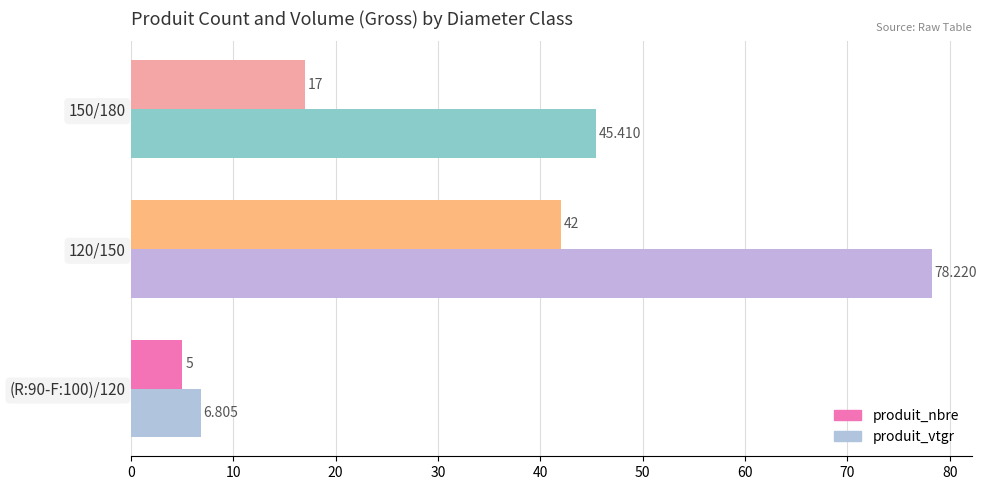

Which series has the largest total across all categories?

produit_vtgr